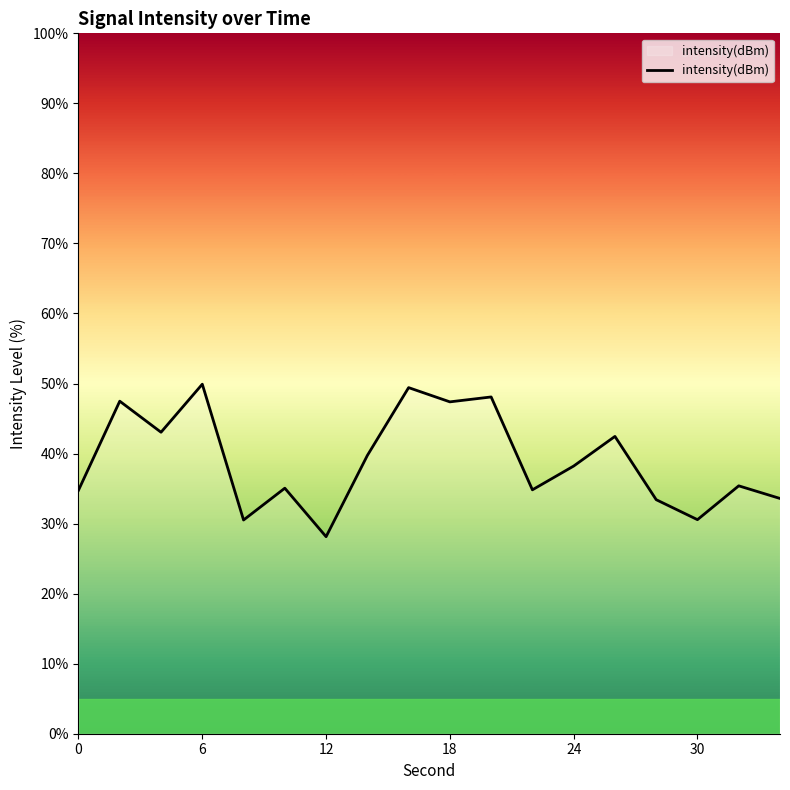

What is the smallest value displayed?

28.1